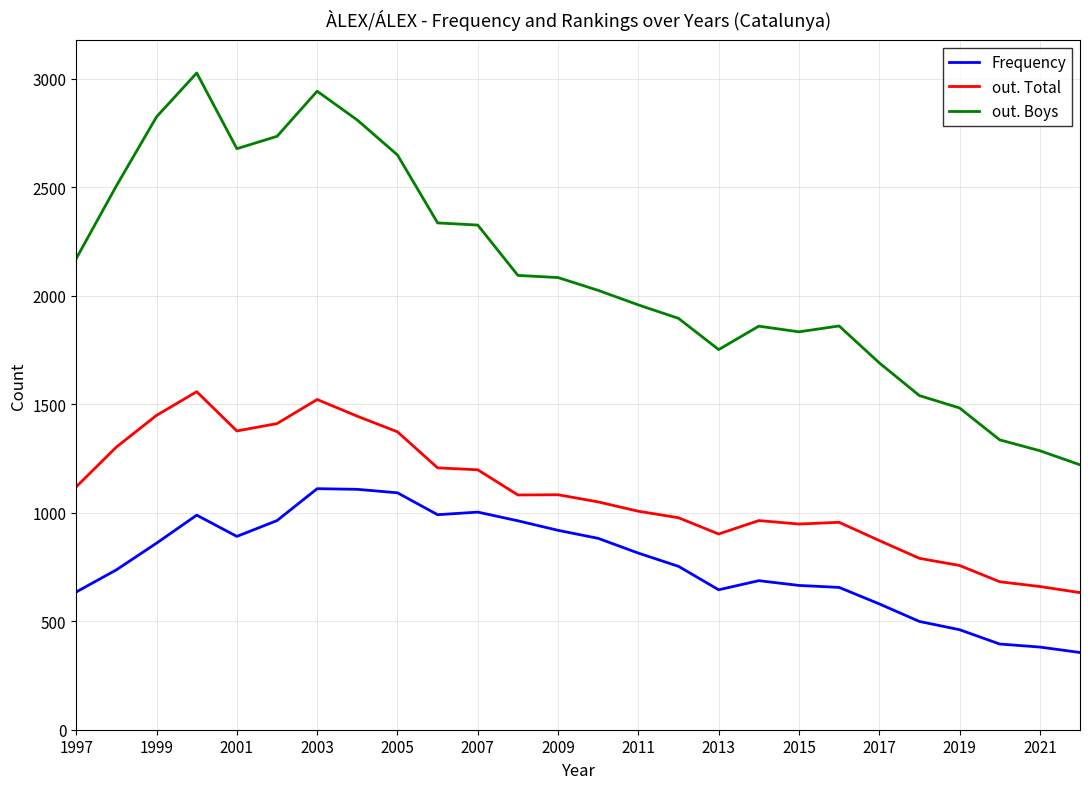

True or false: out. Total and out. Boys cross at least once.

False